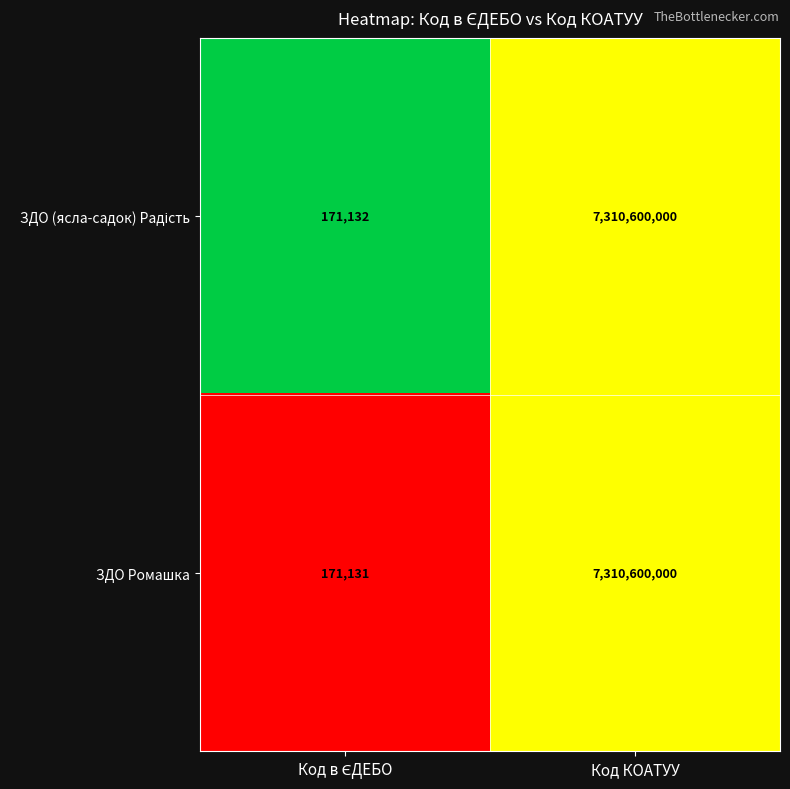

Is it true that ЗДО Ромашка equals 7310600000 at Код КОАТУУ?

True